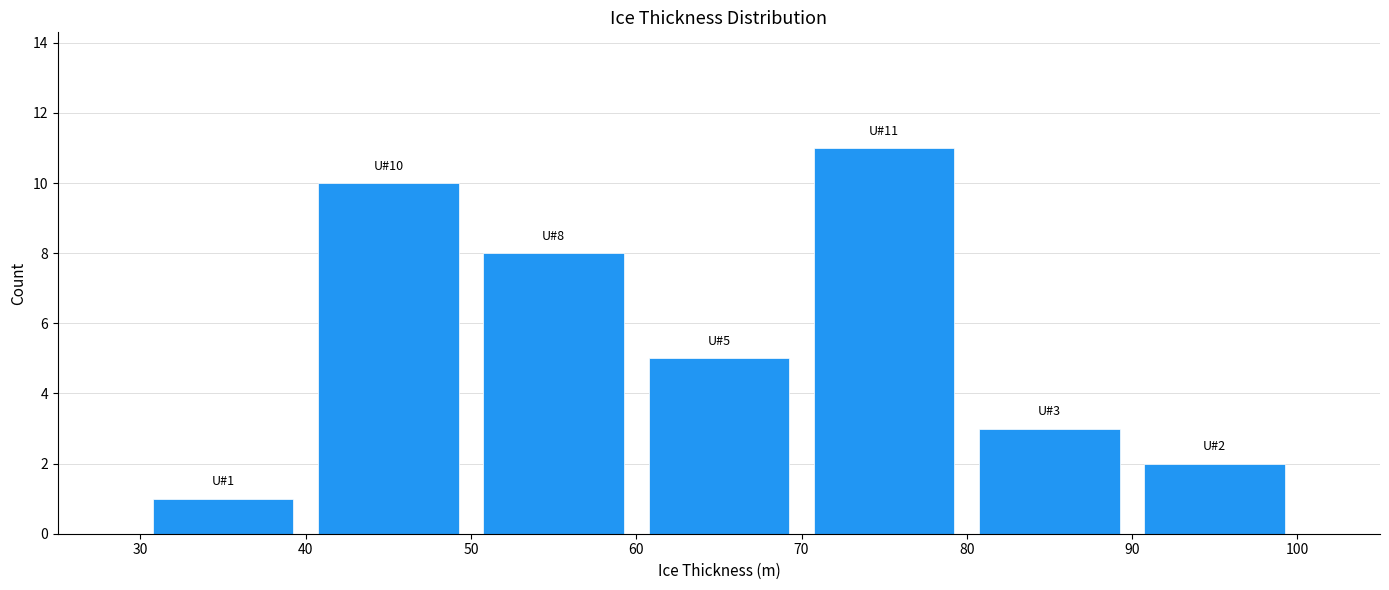

Over which range of the x-axis is the bar tallest?

70 to 80